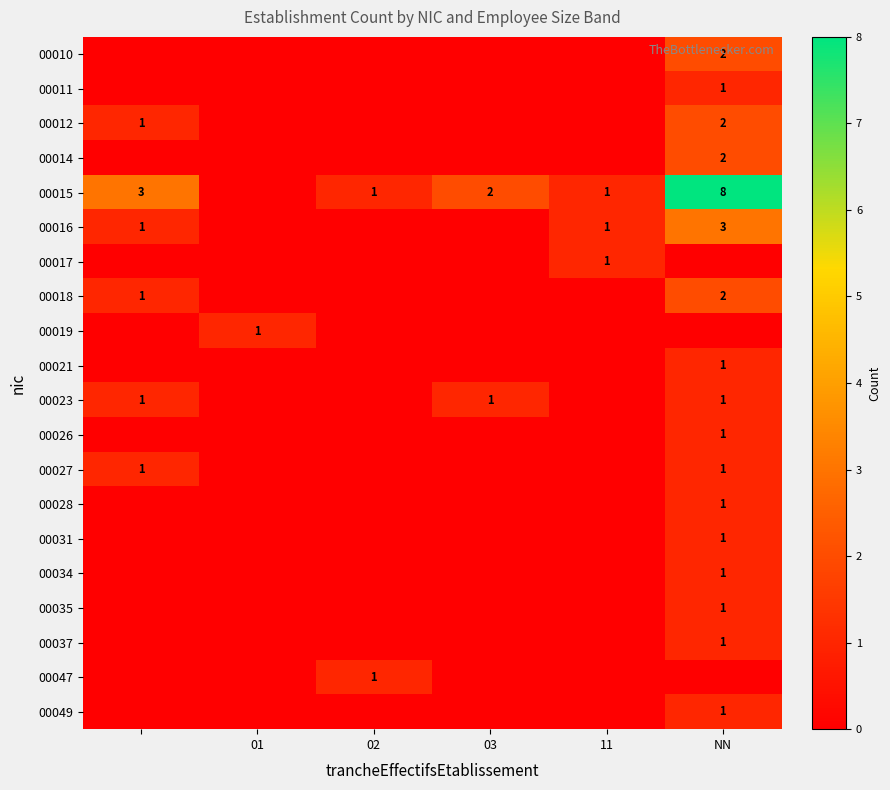

The value of 00010 at NN is 2. True or false?

True